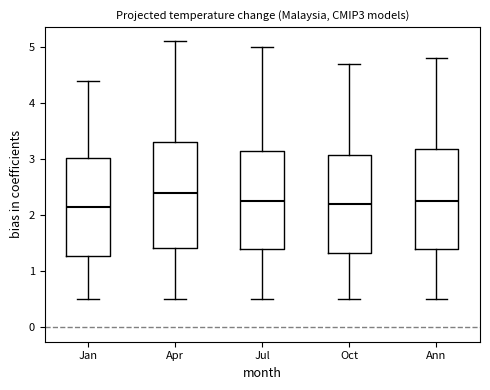

Where is the lower edge of the box for Ann on the y-axis? The values are not printed on the chart, so give them approximately, as read against the axis.

1.4